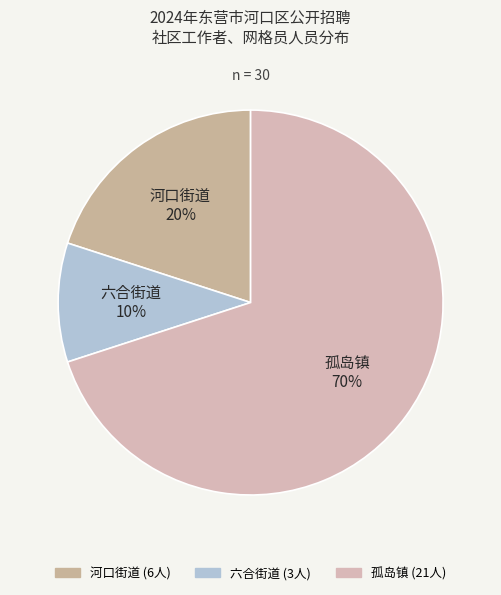

True or false: 河口街道 accounts for 30% of the total.

False